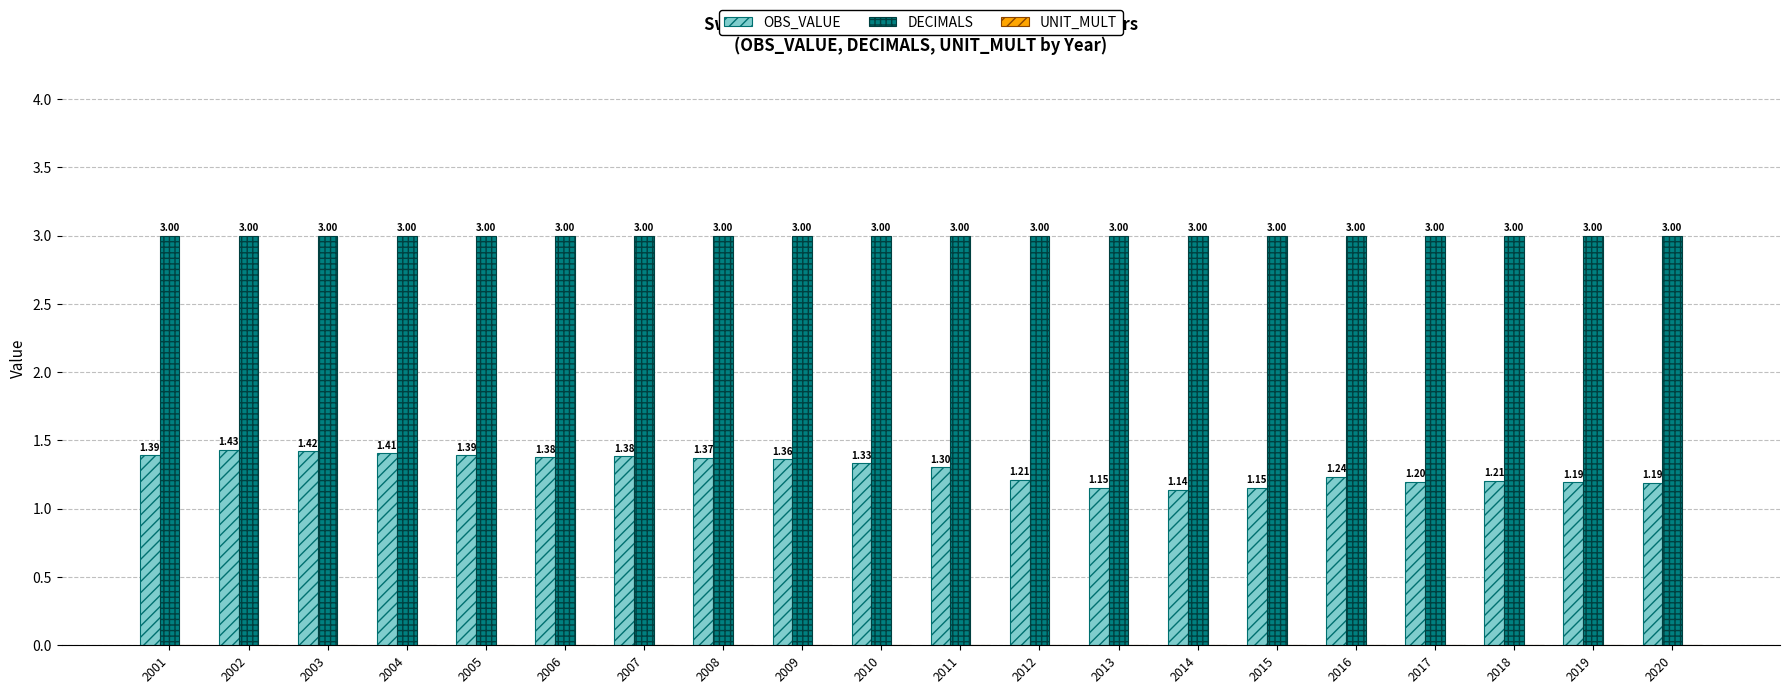

Is it true that OBS_VALUE equals 0.9 at 2005?

False